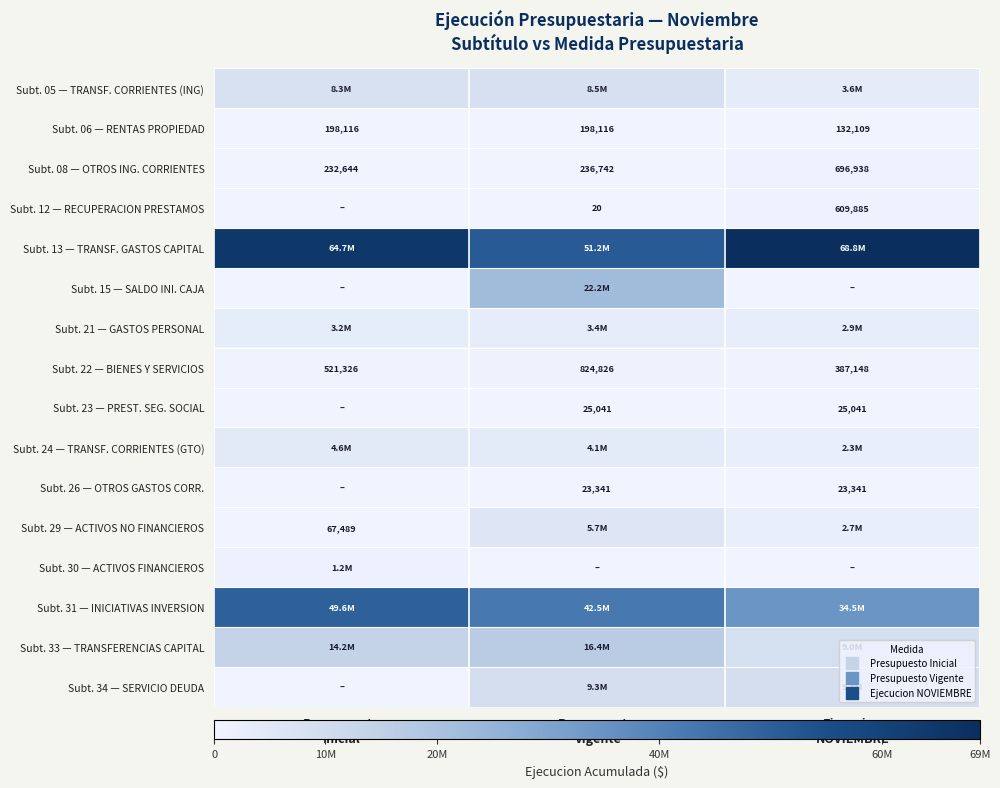

What is the difference between the maximum and minimum values in the Subt. 34 — SERVICIO DEUDA series?

9260101